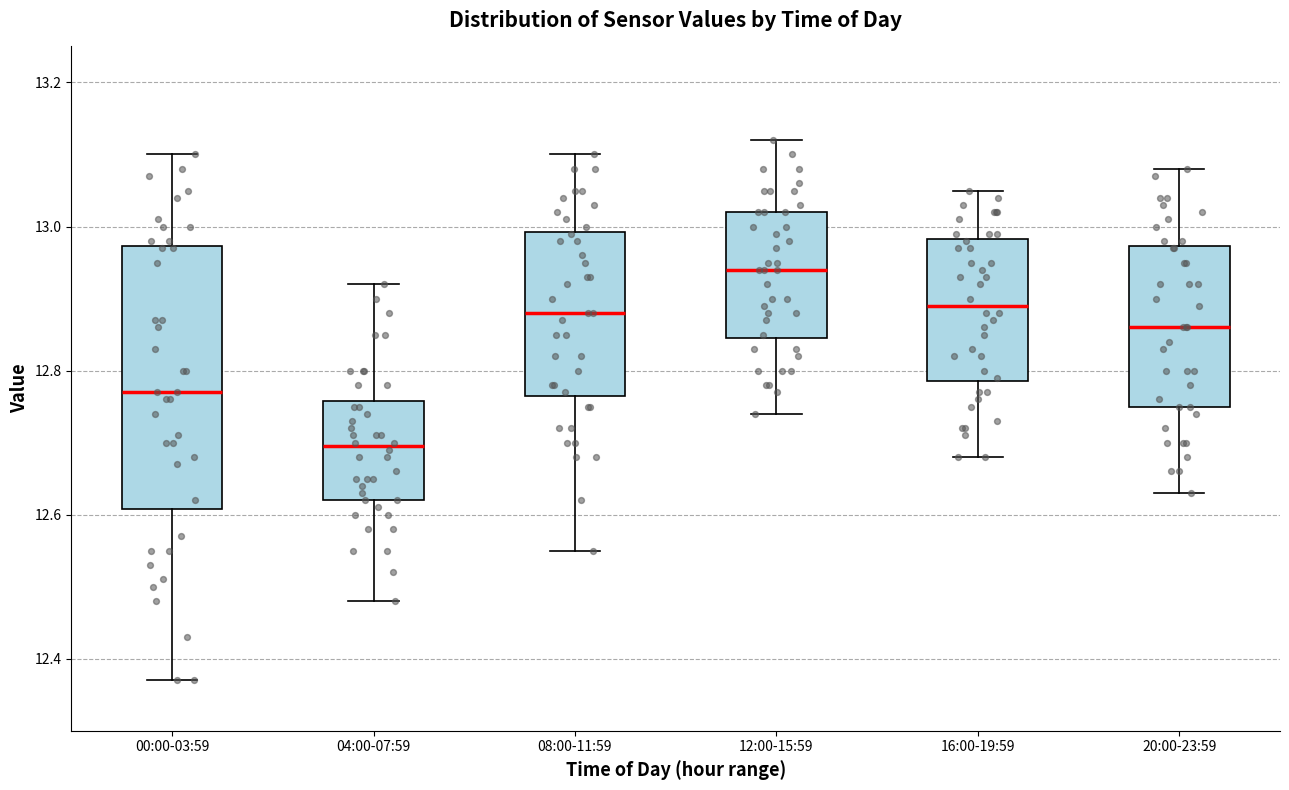

Reading left to right, transcribe this box plot: for each box, give where its median line is, the range the box spans, and where its two whiskers end, as read against the y-axis. The values are not printed on the chart, so give them approximately, as read against the axis.

00:00-03:59: median 12.78, box 12.60 to 12.98, whiskers 12.38 to 13.10
04:00-07:59: median 12.70, box 12.62 to 12.76, whiskers 12.48 to 12.92
08:00-11:59: median 12.88, box 12.76 to 13.00, whiskers 12.56 to 13.10
12:00-15:59: median 12.94, box 12.84 to 13.02, whiskers 12.74 to 13.12
16:00-19:59: median 12.90, box 12.78 to 12.98, whiskers 12.68 to 13.06
20:00-23:59: median 12.86, box 12.76 to 12.98, whiskers 12.64 to 13.08